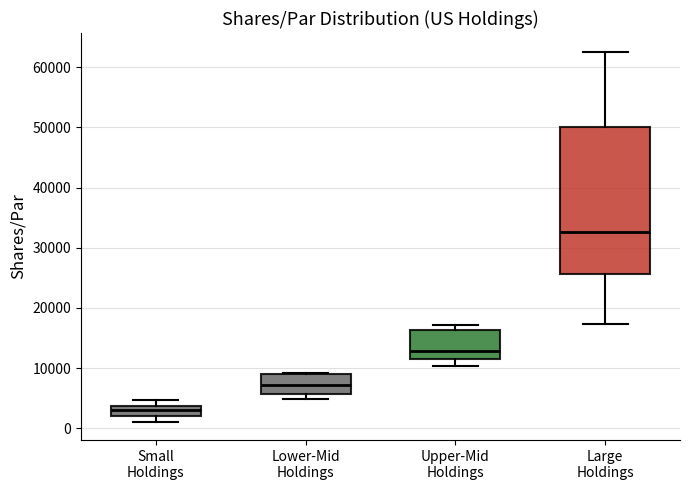

Comparing the boxes themselves (not the whiskers), which one is the tallest?

Large Holdings